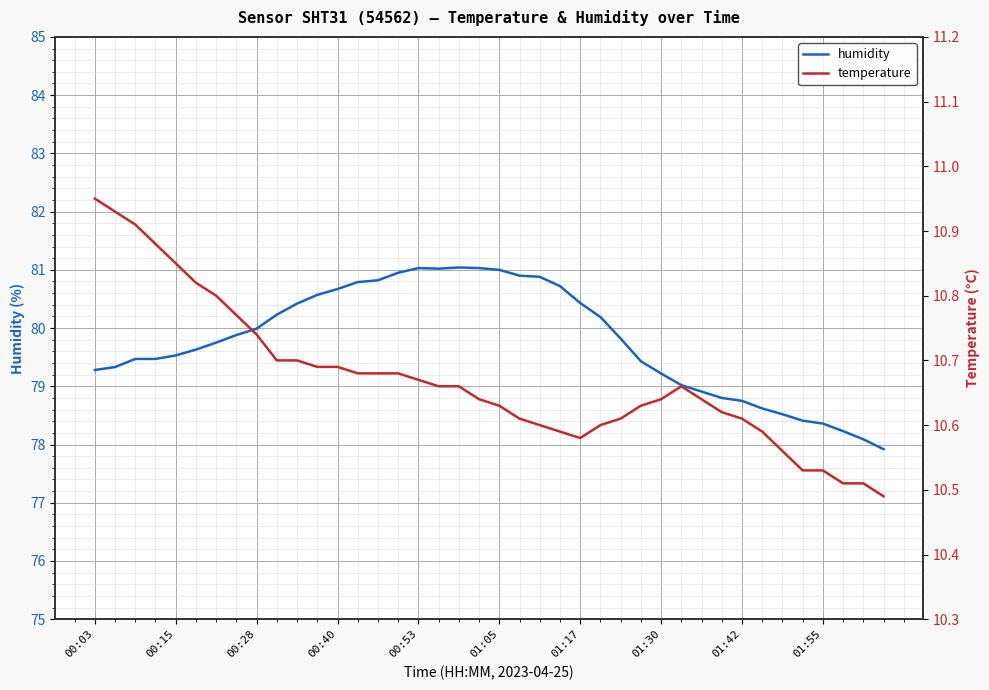

List the series in order of their overall mean, lowest first.

temperature, humidity